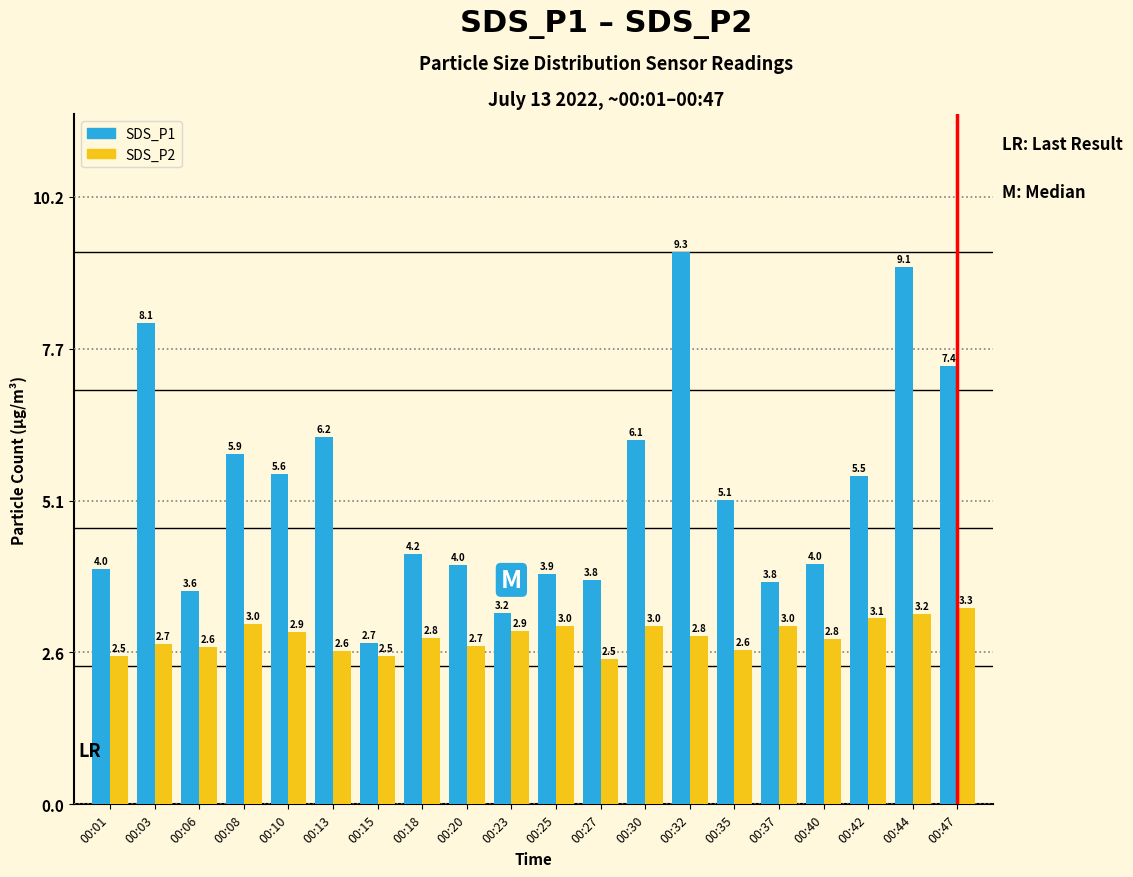

At which label is SDS_P1 closest to 6?

00:08